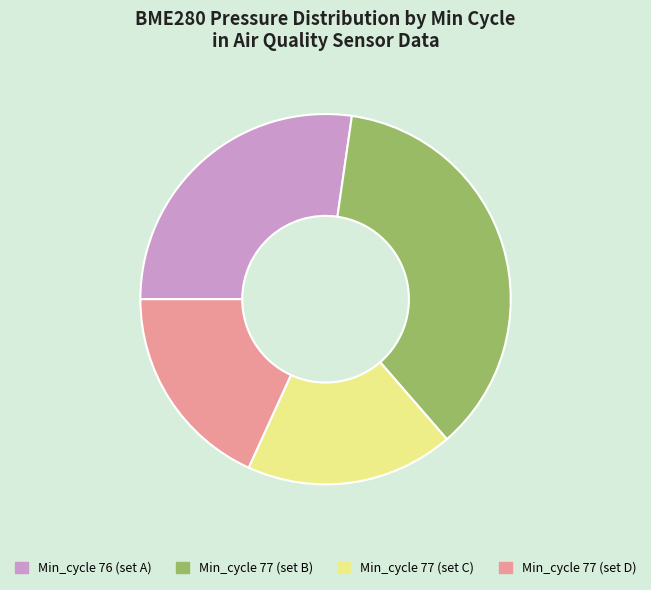

Do Min_cycle 77 (set D) and Min_cycle 76 (set A) together represent more than half of the pie?

No